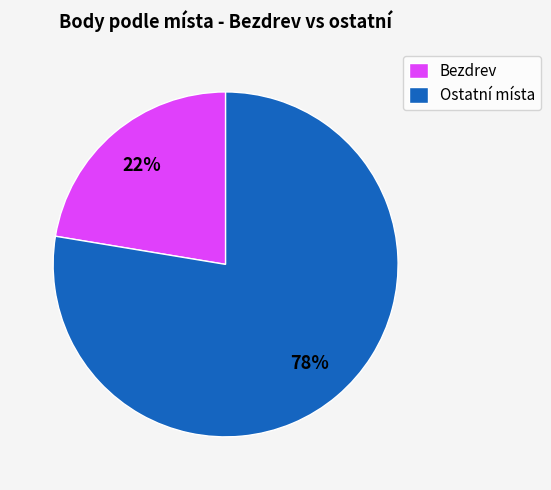

Does Bezdrev account for over 50% of the chart?

No